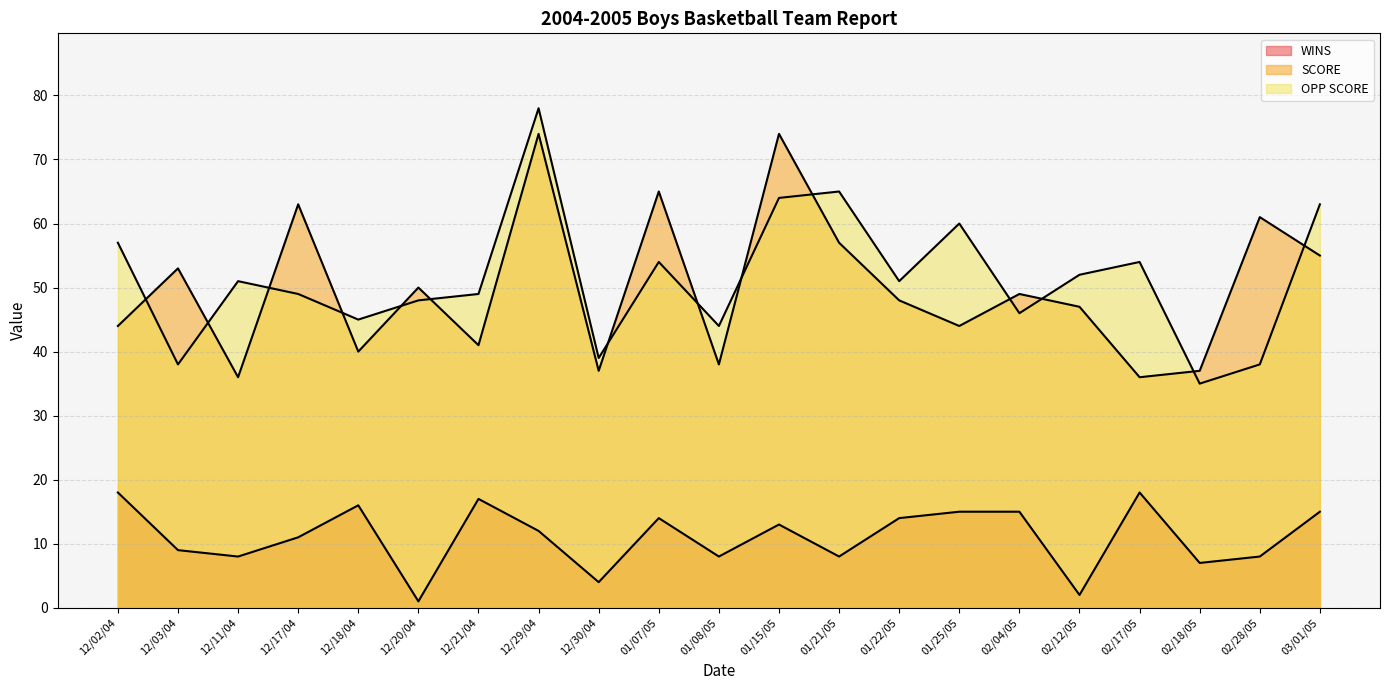

What is the sum of all SCORE values?

1049